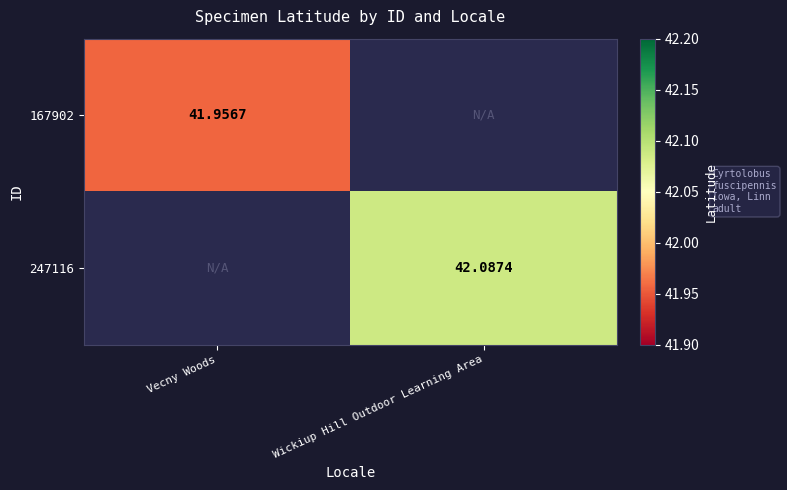

Which series has the widest spread of values?

247116